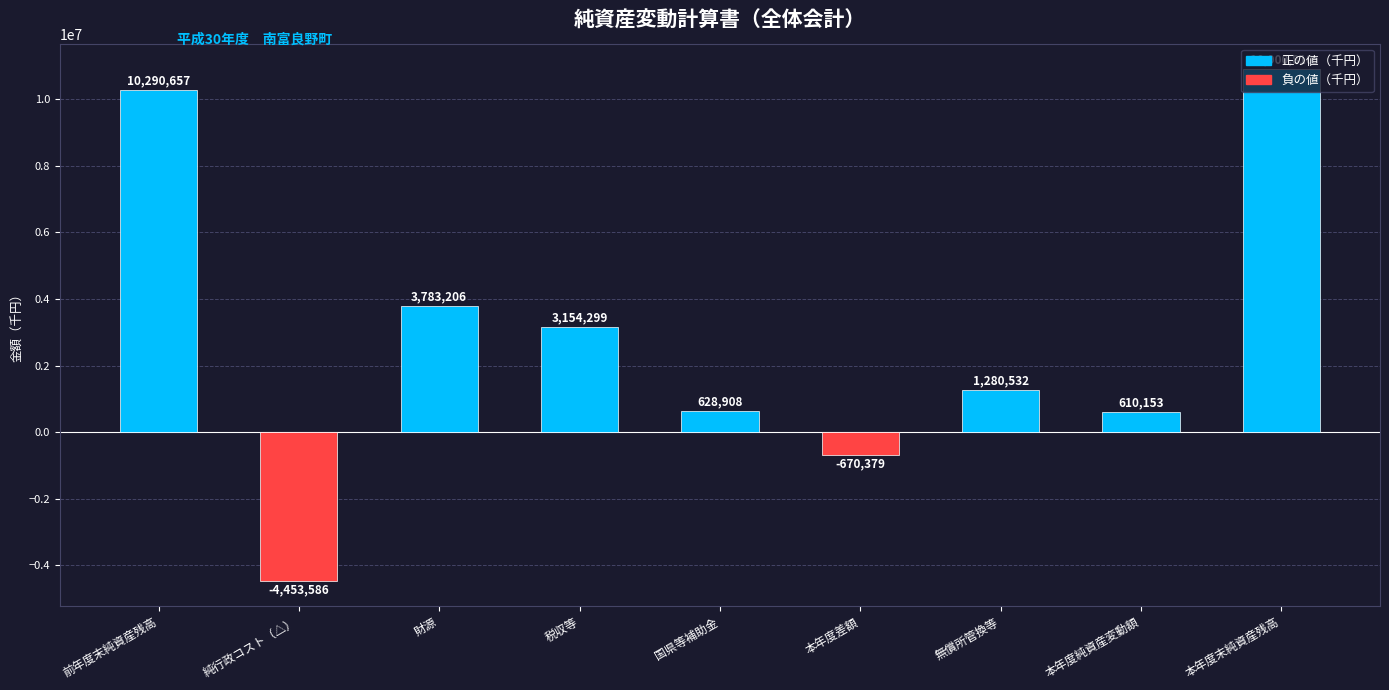

What is the label of the 5th bar from the left?

国県等補助金